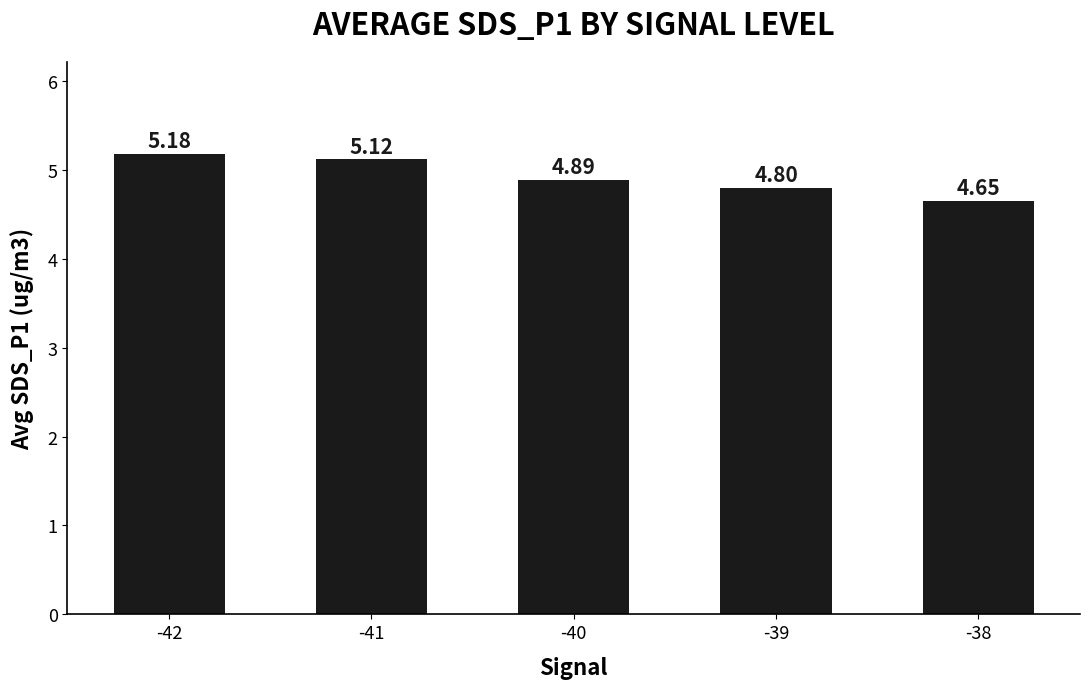

What is the average value?

4.9